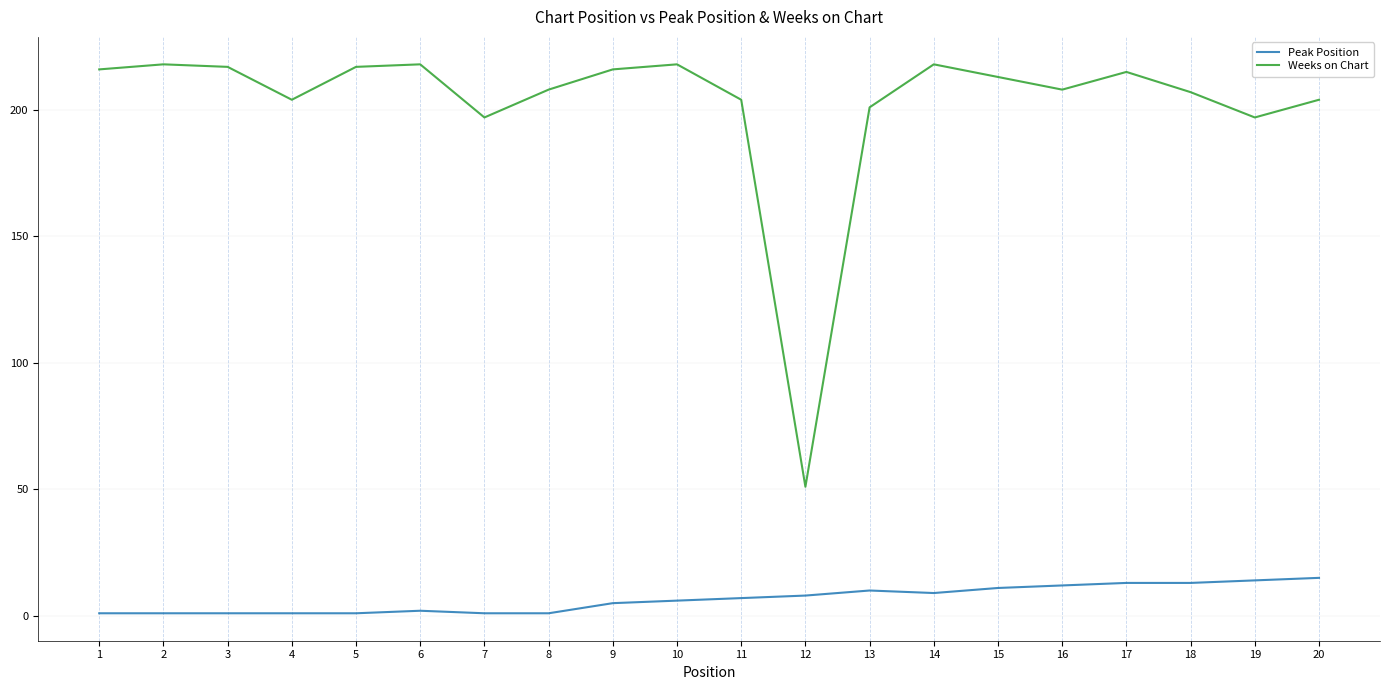

Which series has the largest total across all categories?

Weeks on Chart